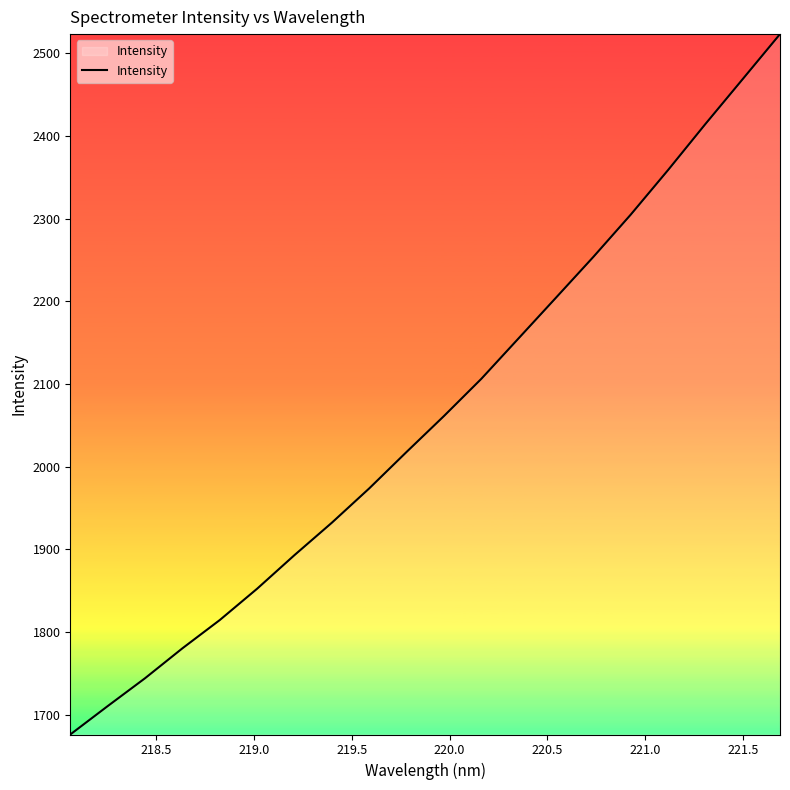

How many distinct data groups are displayed?

1